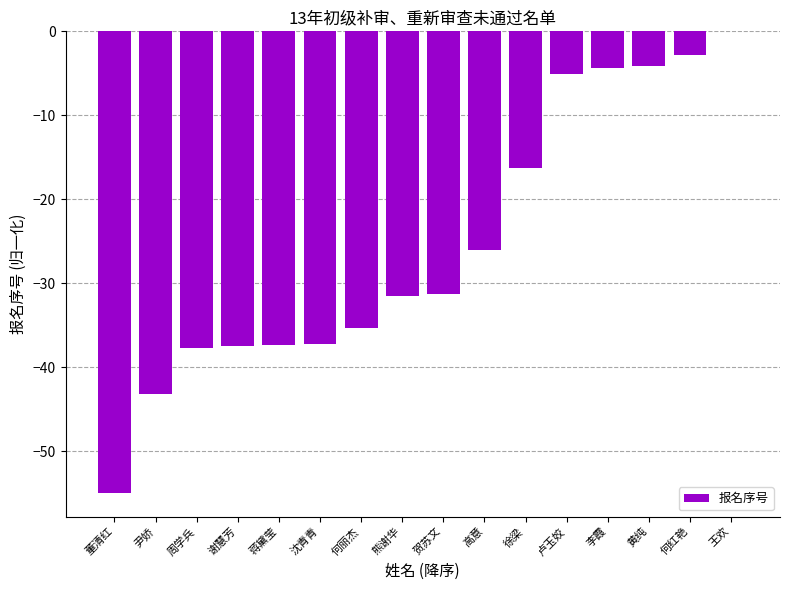

Which category has the highest value across all series?

王欢